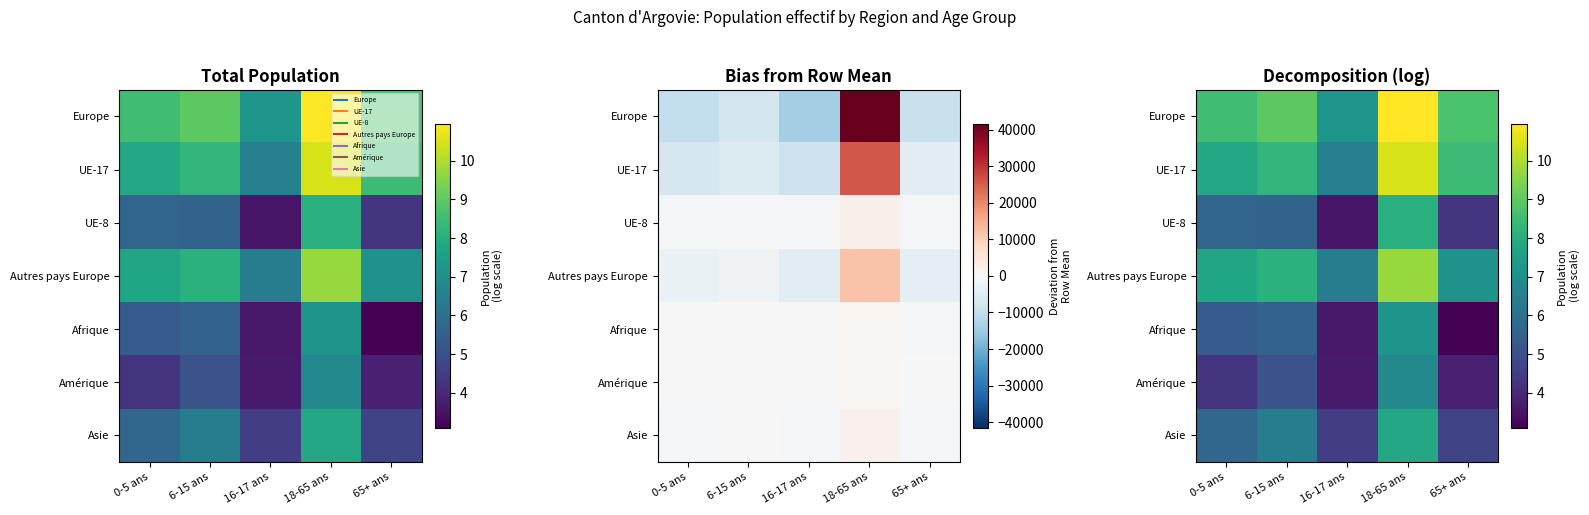

At 16-17 ans, list the series in order from smallest to largest.

UE-8, Afrique, Amérique, Asie, Autres pays Europe, UE-17, Europe